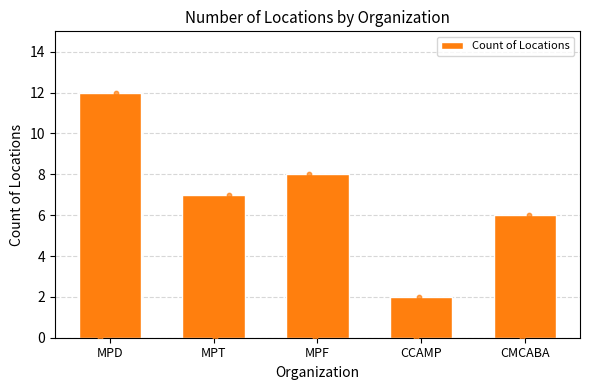

Which has a higher value, CCAMP or MPT?

MPT